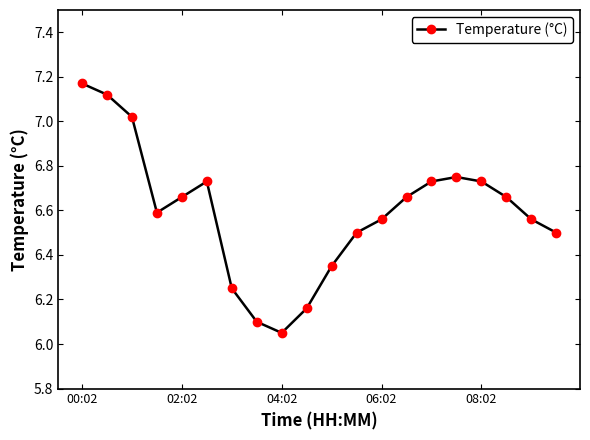

What is the difference between the maximum and minimum values?

1.1